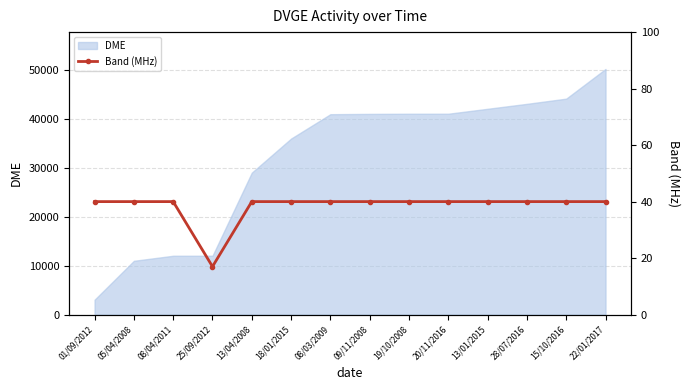

Is it true that the value at 01/09/2012 is 40?

True